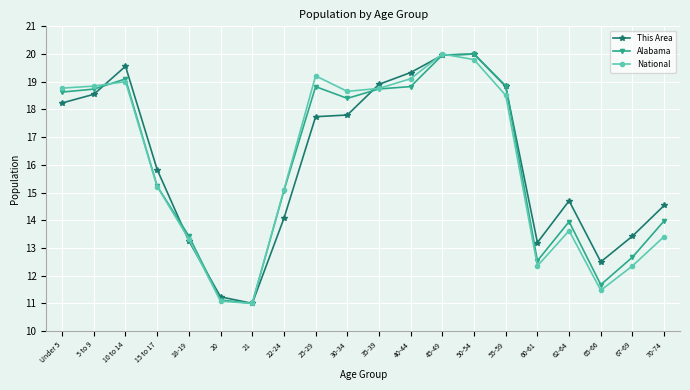

Rank the series at 25-29 from highest to lowest value.

National, Alabama, This Area